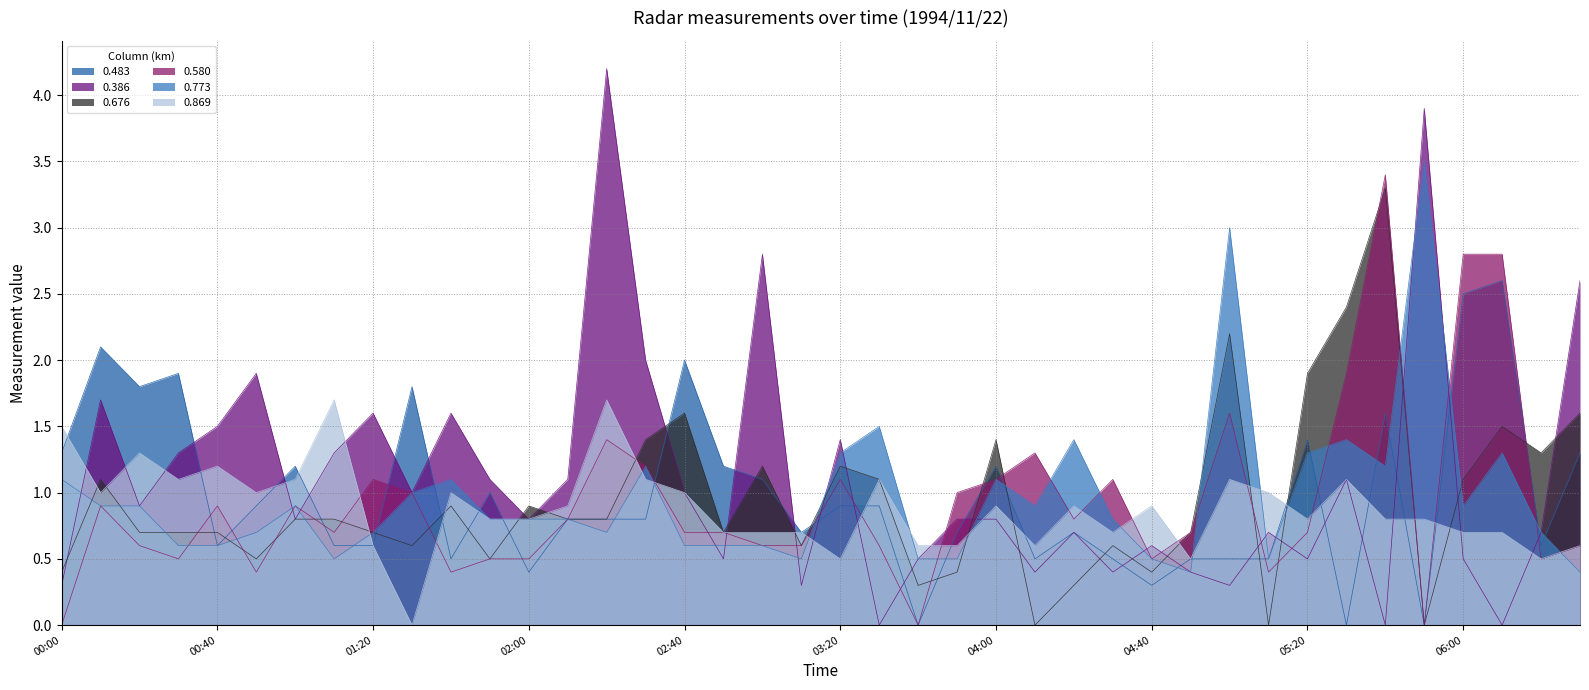

What is the difference between the 0.773 values at 1994/11/22 06:20 and 1994/11/22 05:10?

0.2